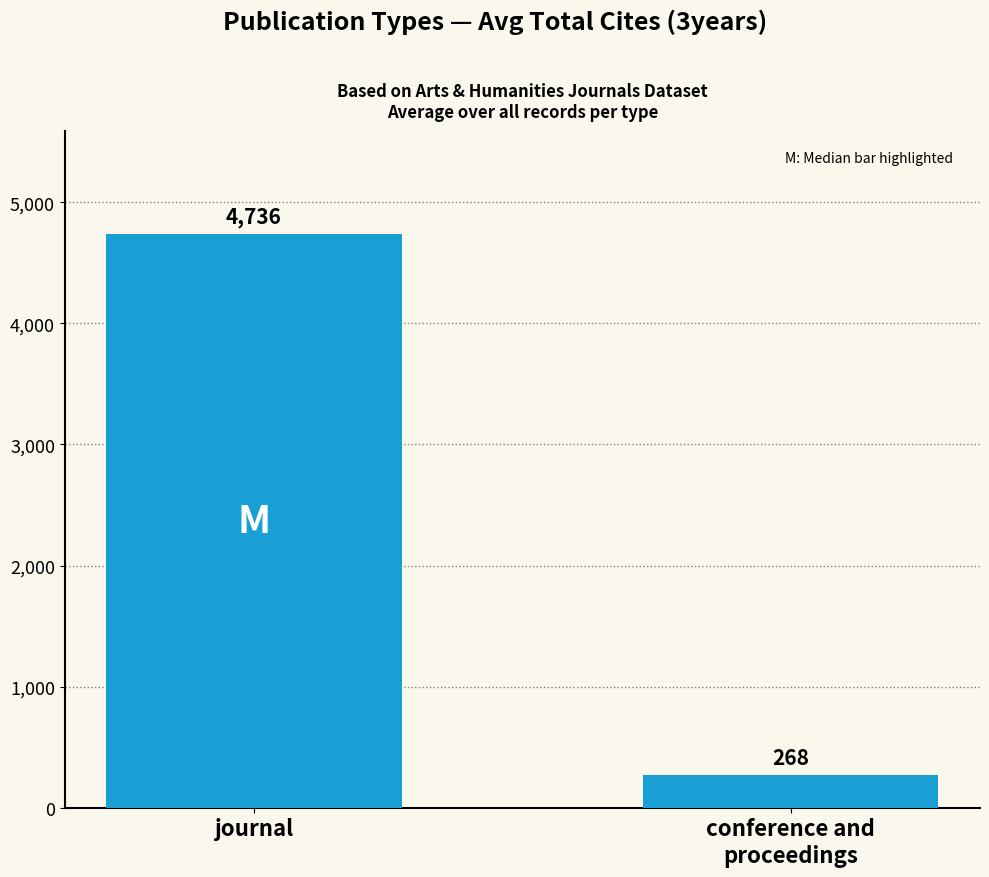

Rank the categories by value from highest to lowest.

journal, conference and
proceedings